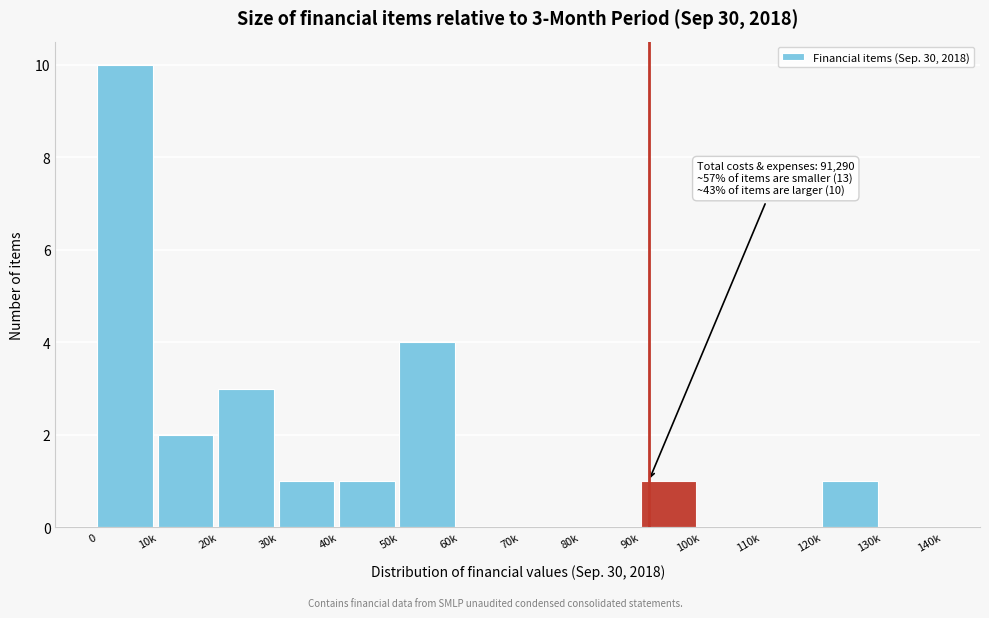

Reading left to right, list all the values displayed in this chart.

0=10	10k=2	20k=3	30k=1	40k=1	50k=4	60k=0	70k=0	80k=0	90k=1	100k=0	110k=0	120k=1	130k=0